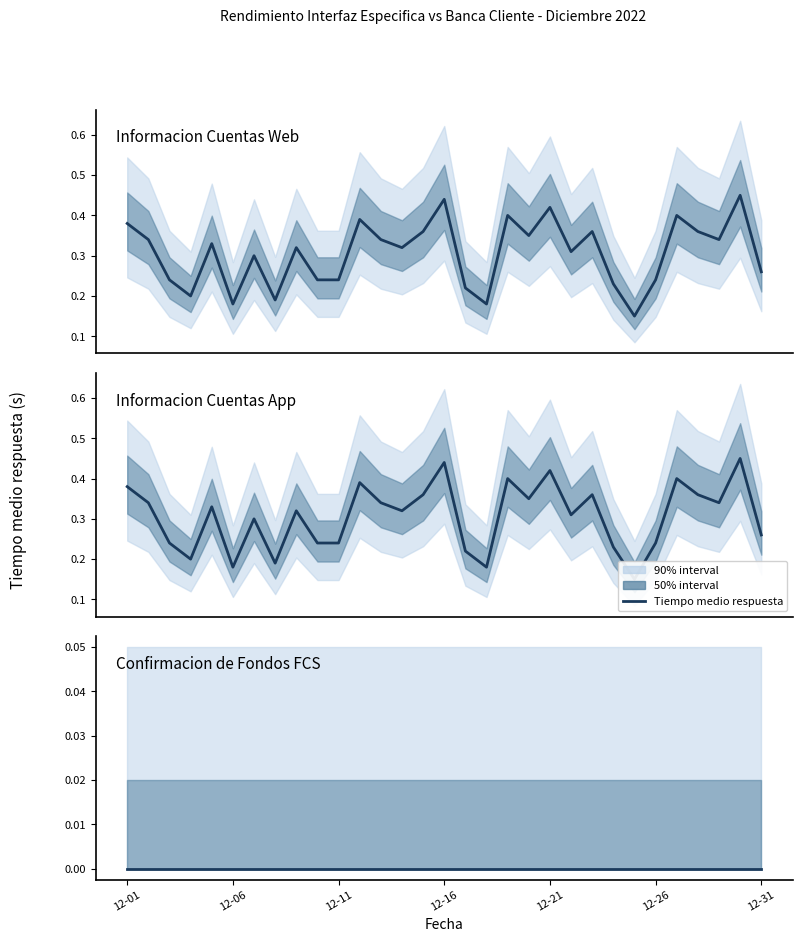

Does the chart have visible grid lines?

No